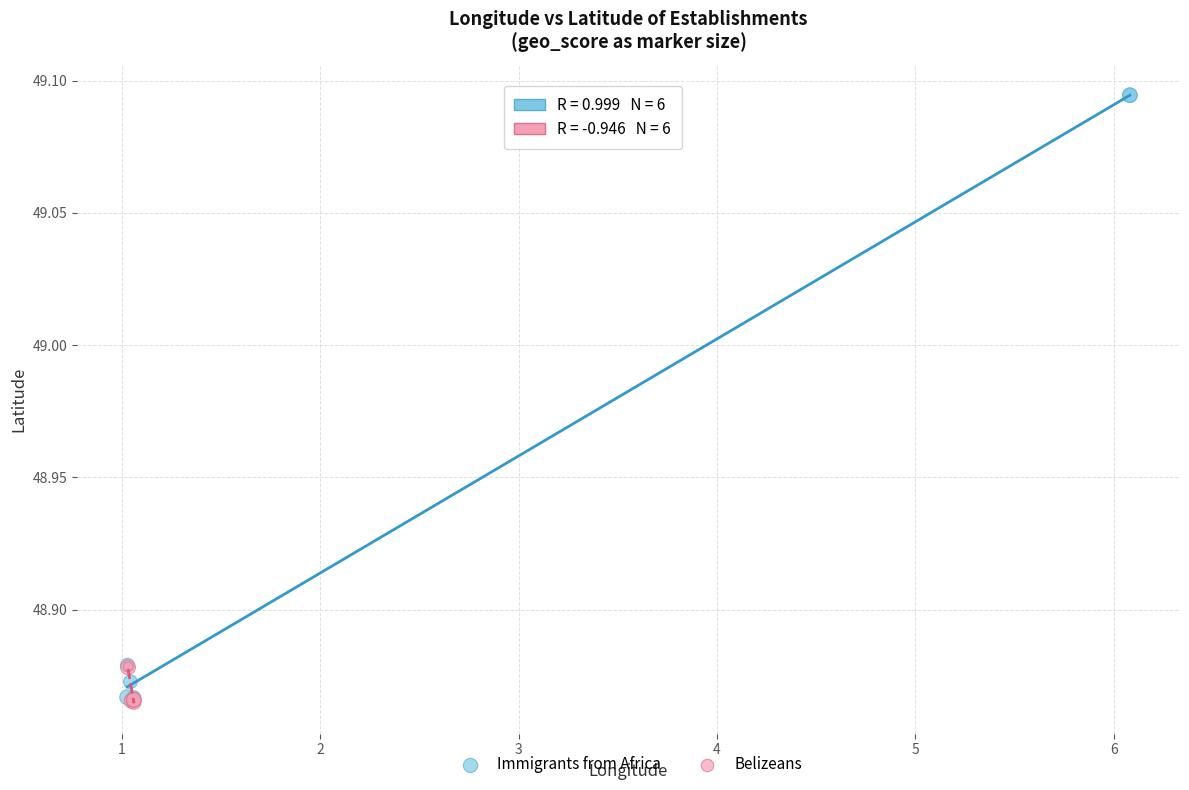

Which series has the largest Y range (max minus min)?

Immigrants from Africa